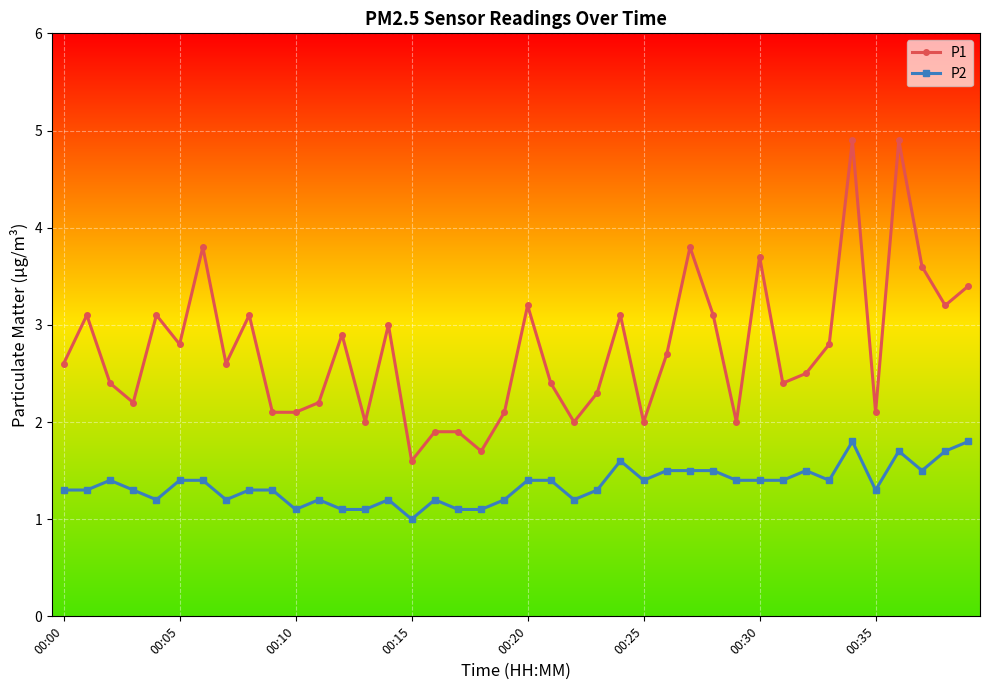

List the series in order of their peak value, highest first.

P1, P2